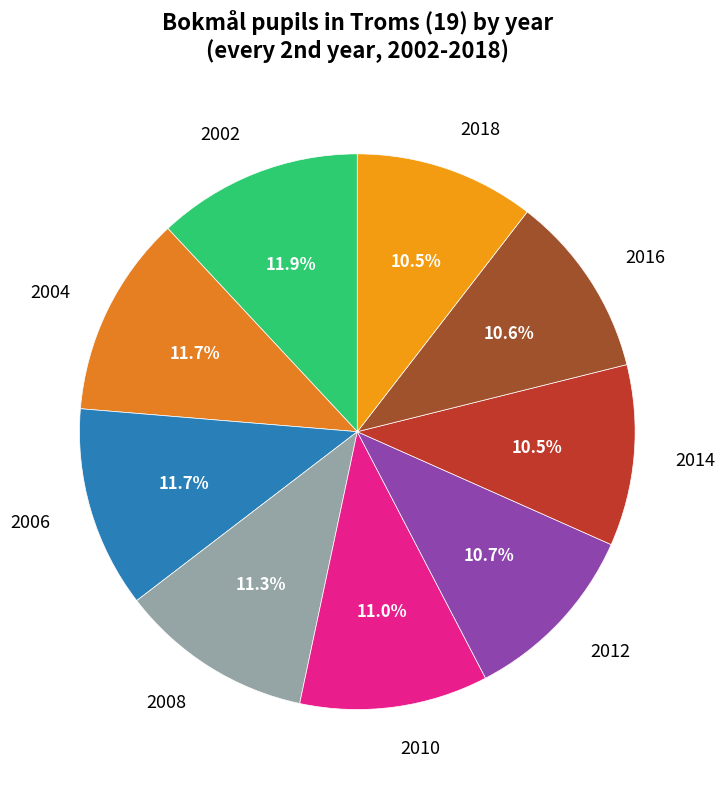

How much of the chart is everything except 2016?

89.4%